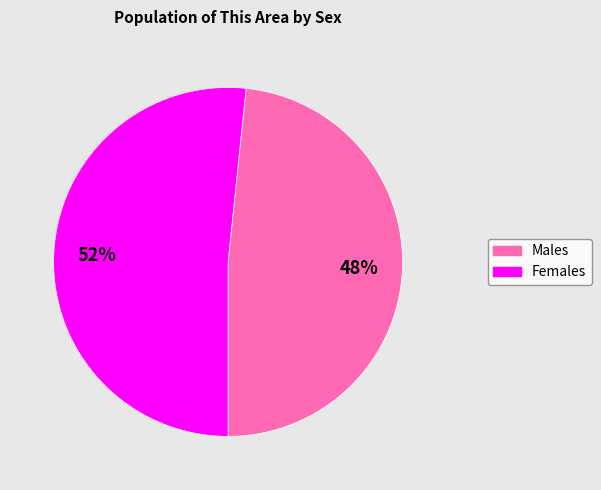

To the nearest percent, what is the average slice percentage?

50%